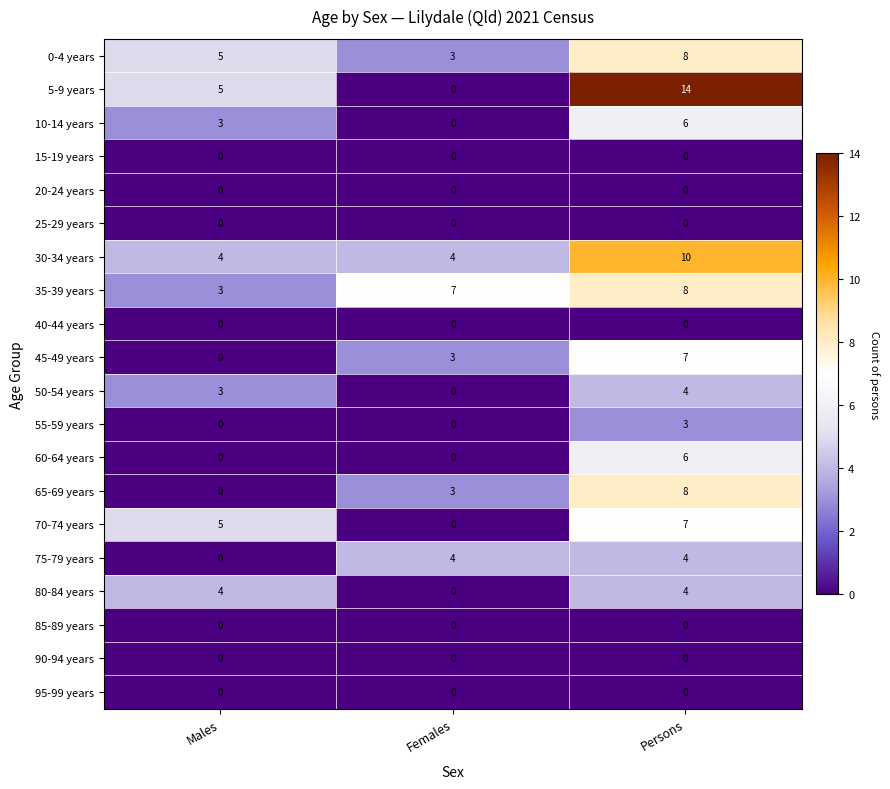

What is the approximate value of 55-59 years at Persons?

3